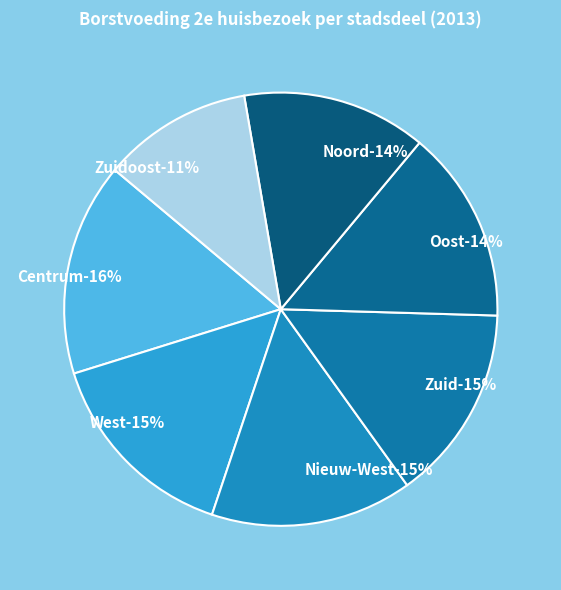

To the nearest percent, what is the difference between the largest and smallest slice percentages?

5%